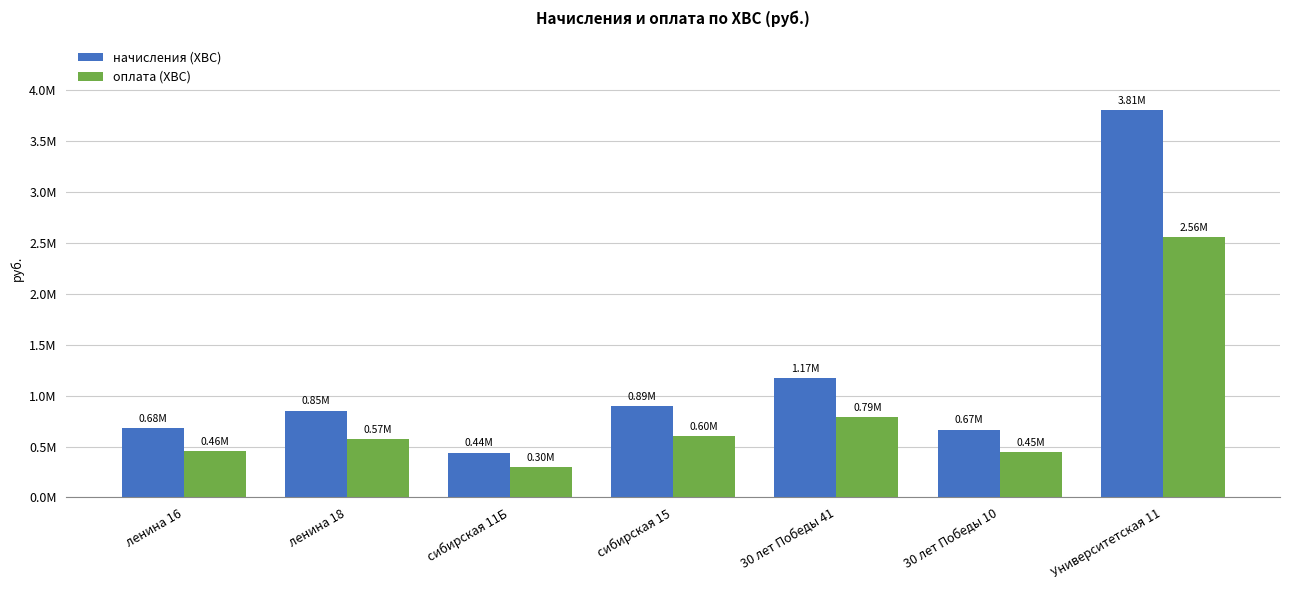

What is the sum of all начисления (ХВС) values?

8515711.7